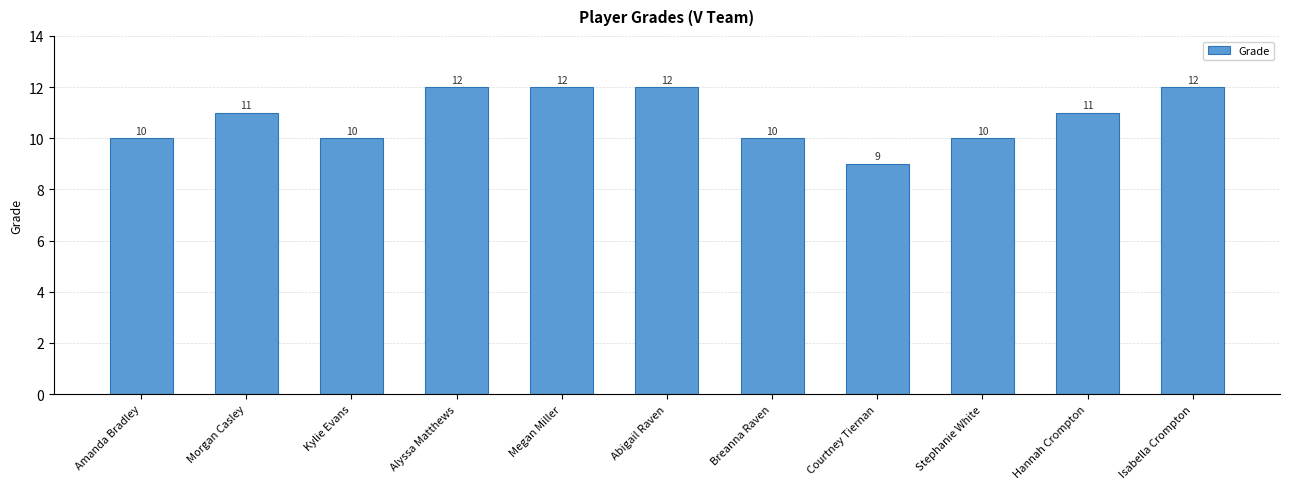

How many values are below 11?

5